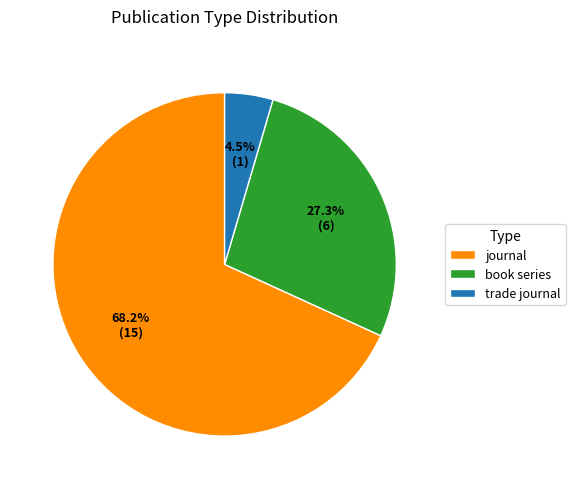

Does book series represent more than half of the total?

No